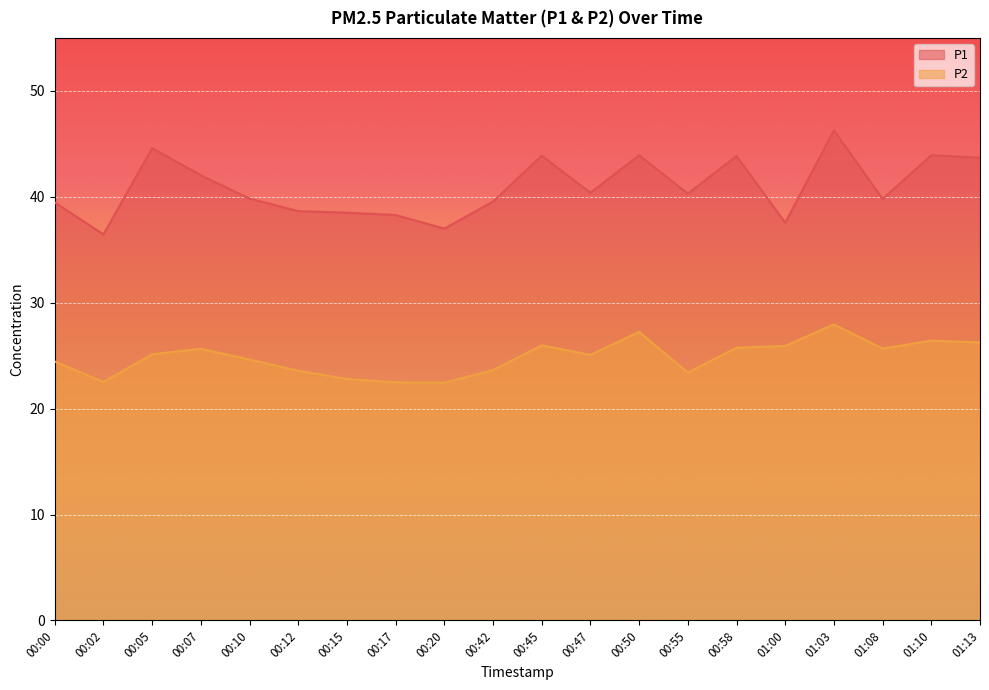

What is the label of the 18th point from the right?

00:05